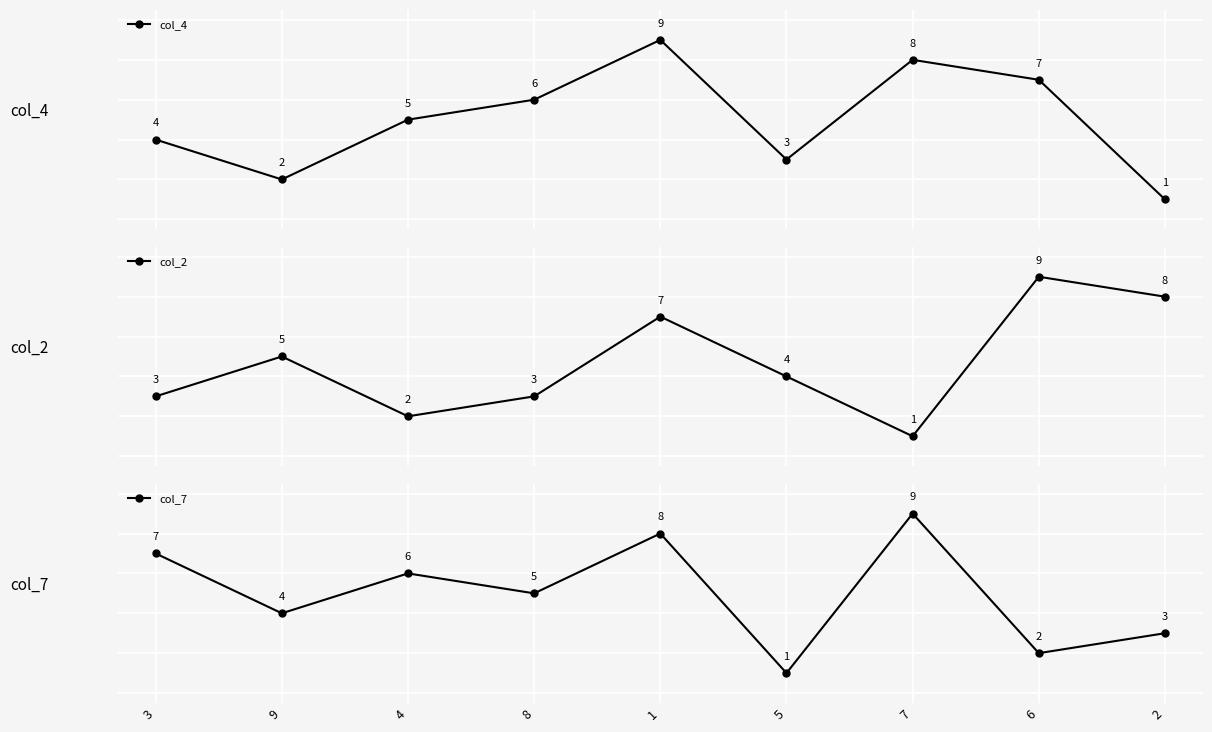

At which category is the sum across all series the highest?

1